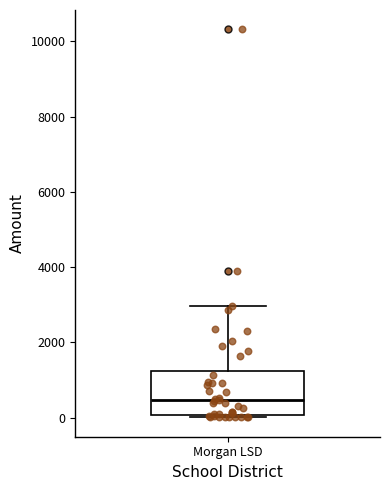

Transcribe this box plot: give where the median line is, the range the box spans, and where the two whiskers end, as read against the y-axis. The values are not printed on the chart, so give them approximately, as read against the axis.

median 400, box 0 to 1200, whiskers 0 (just below the box's lower edge) to 3000